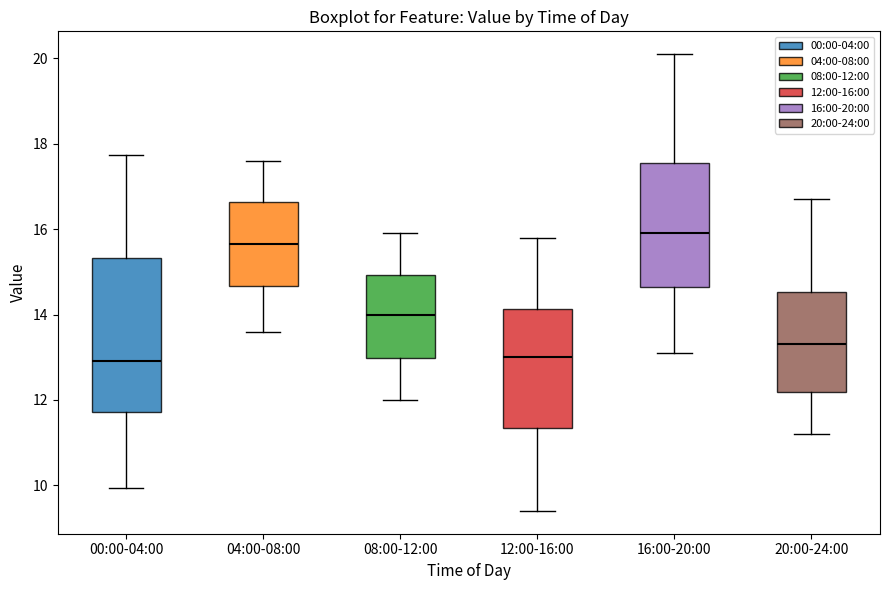

Where is the upper edge of the box for 08:00-12:00 on the y-axis? The values are not printed on the chart, so give them approximately, as read against the axis.

15.0